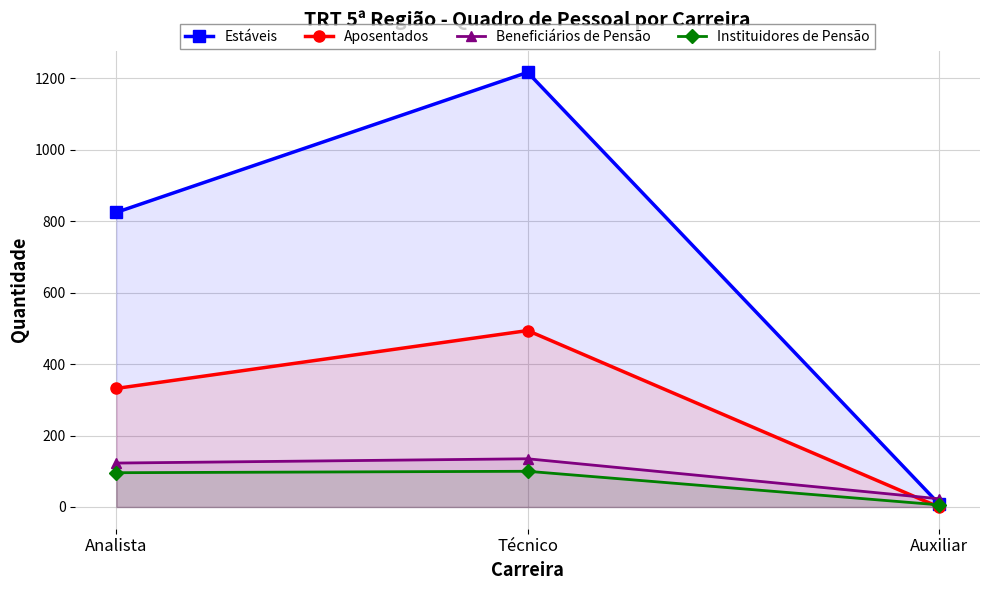

What is the average value of the Beneficiários de Pensão series?

94